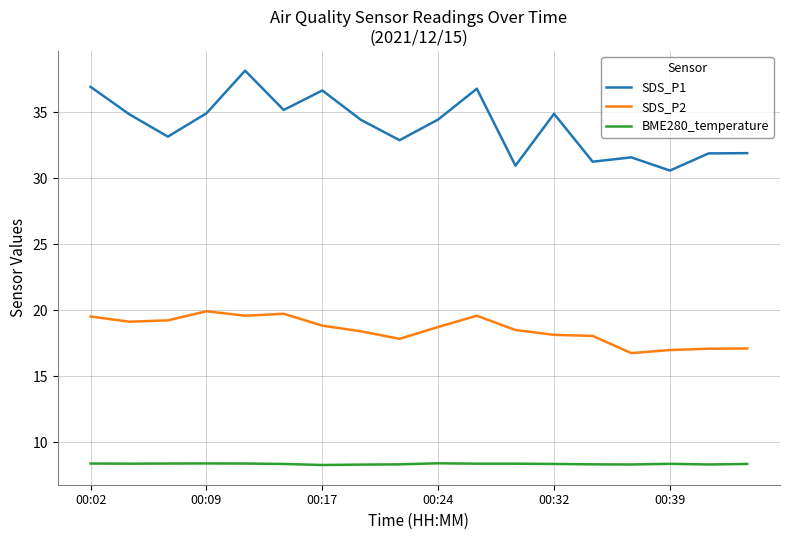

Rank the series by their maximum value, from highest to lowest.

SDS_P1, SDS_P2, BME280_temperature